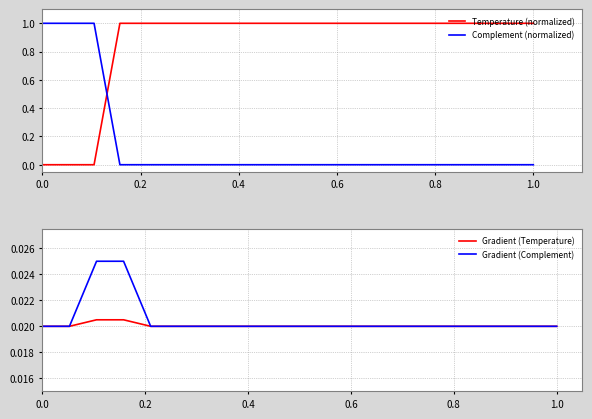

How many intersections are there between Gradient (Temperature) and Temperature (normalized)?

1